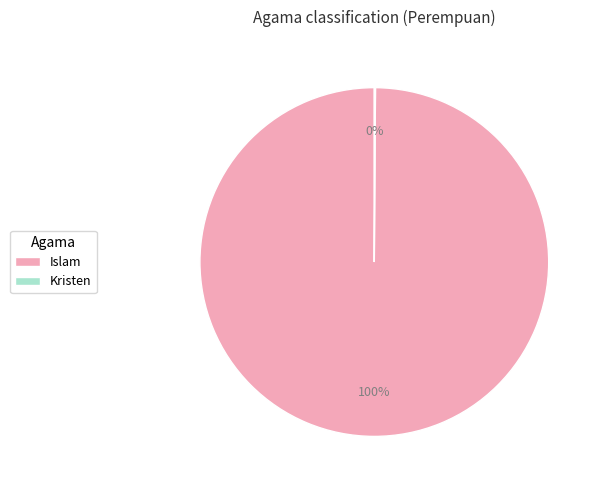

To the nearest percent, what is the average slice percentage?

50%